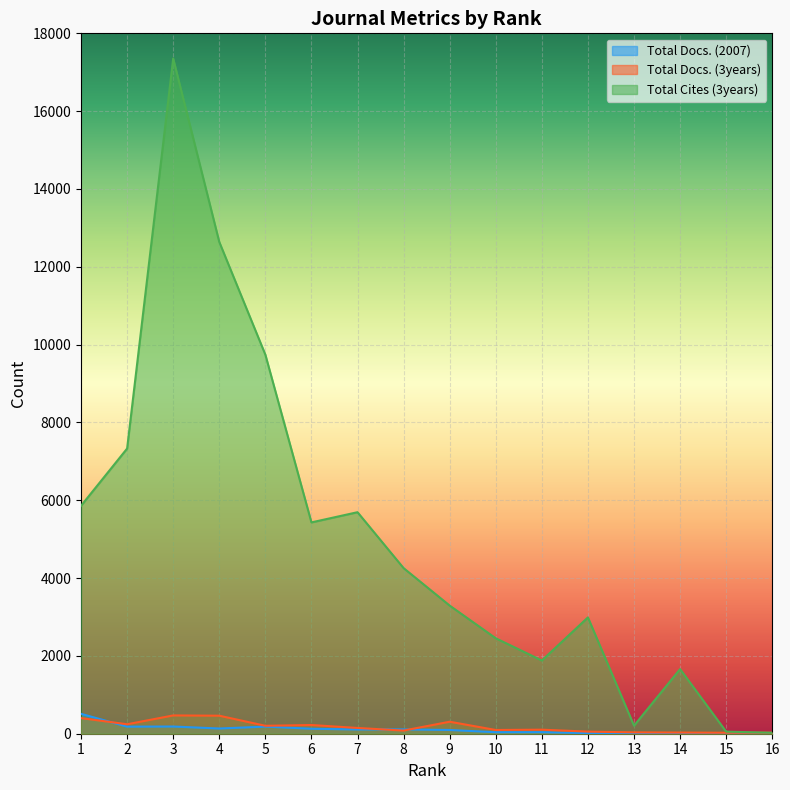

Which series has the largest range (max minus min)?

Total Cites (3years)